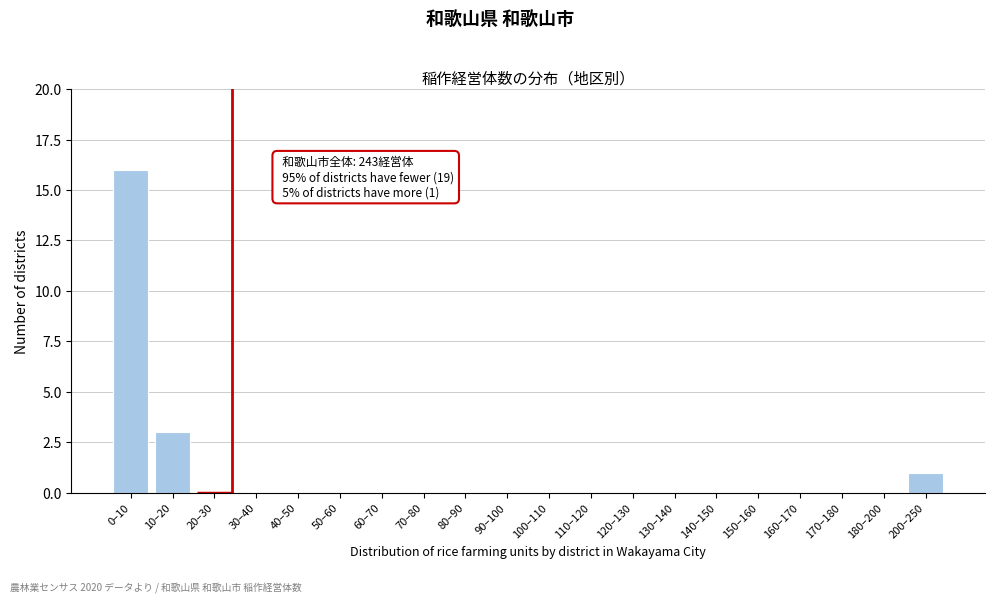

Reading left to right, list all the values displayed in this chart.

0–10=16	10–20=3	20–30=0	30–40=0	40–50=0	50–60=0	60–70=0	70–80=0	80–90=0	90–100=0	100–110=0	110–120=0	120–130=0	130–140=0	140–150=0	150–160=0	160–170=0	170–180=0	180–200=0	200–250=1